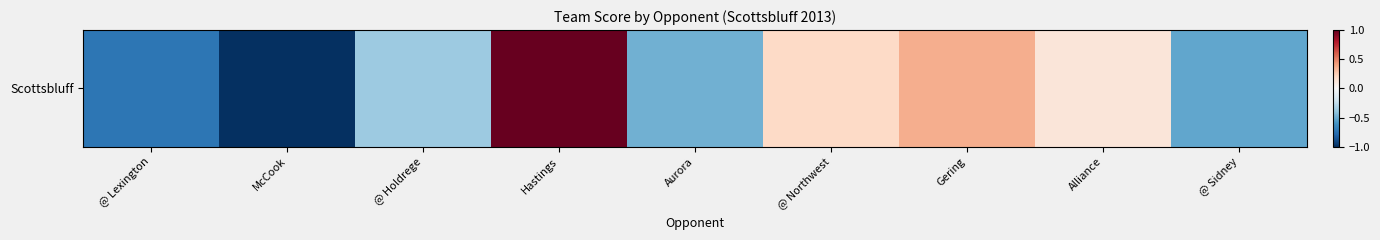

The chart shows a value of -0.8 at Aurora. True or false?

False